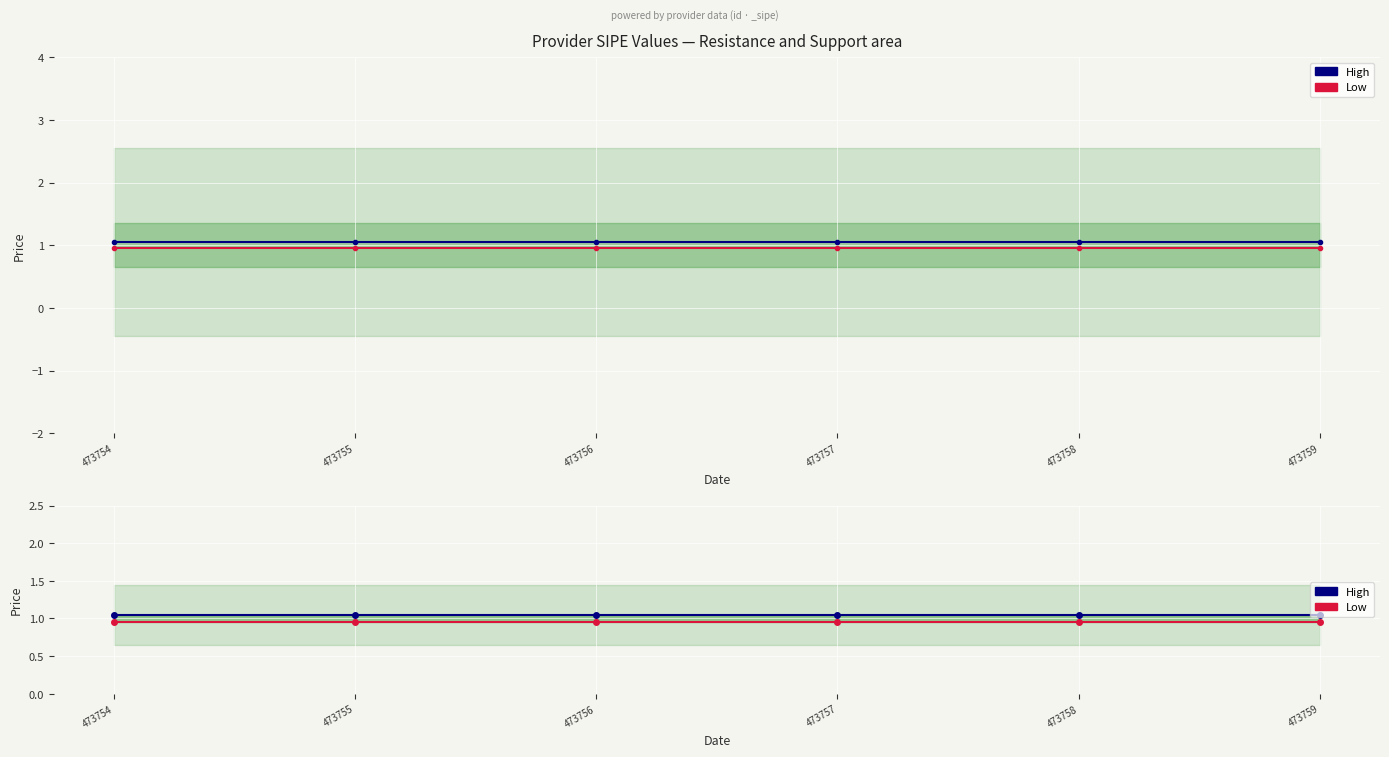

At which category is the sum across all series the highest?

473754